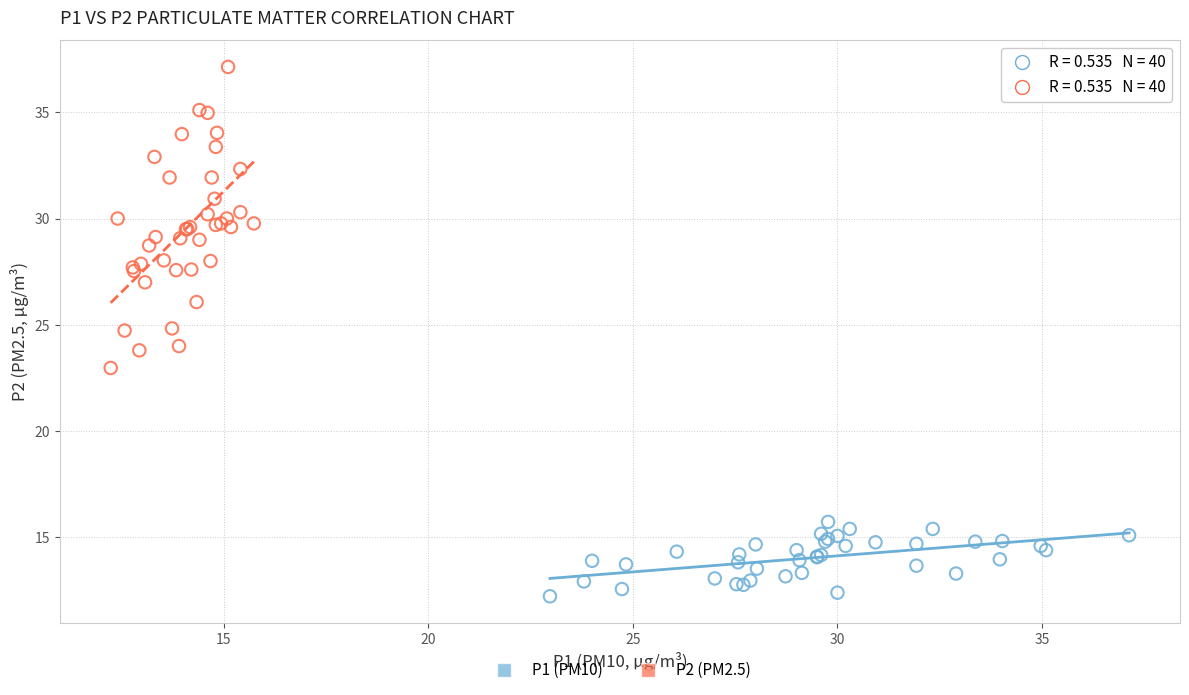

Which series reaches the maximum Y coordinate?

P2 (PM2.5)